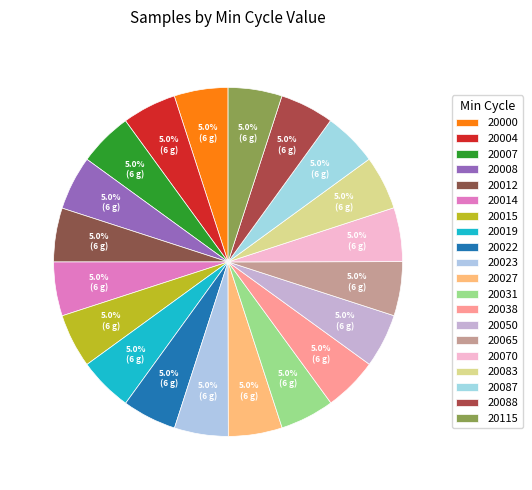

Count the number of slices in the pie.

20